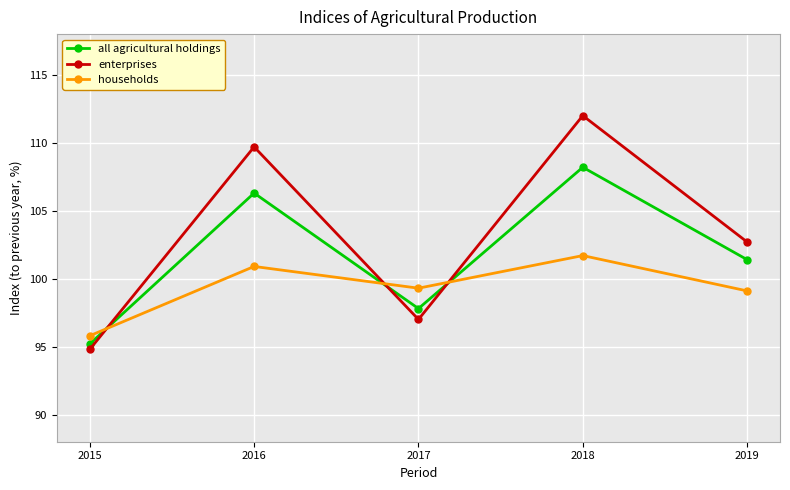

How many distinct data groups are displayed?

3